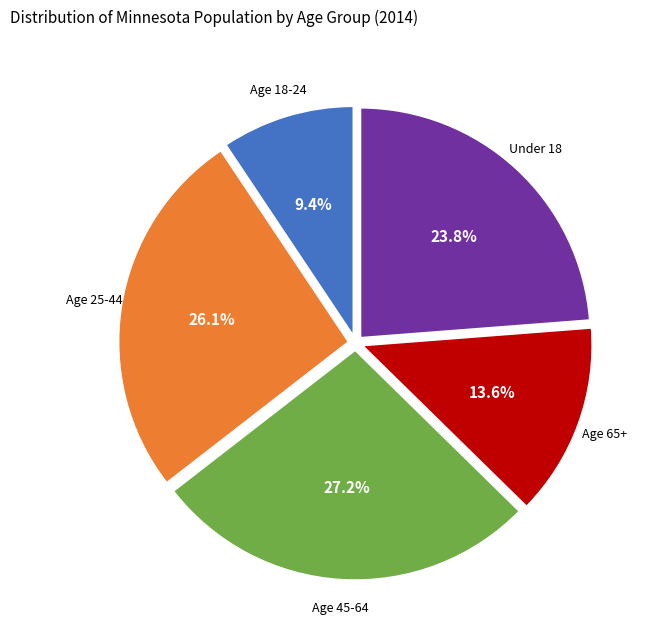

Does any single category account for the majority?

No